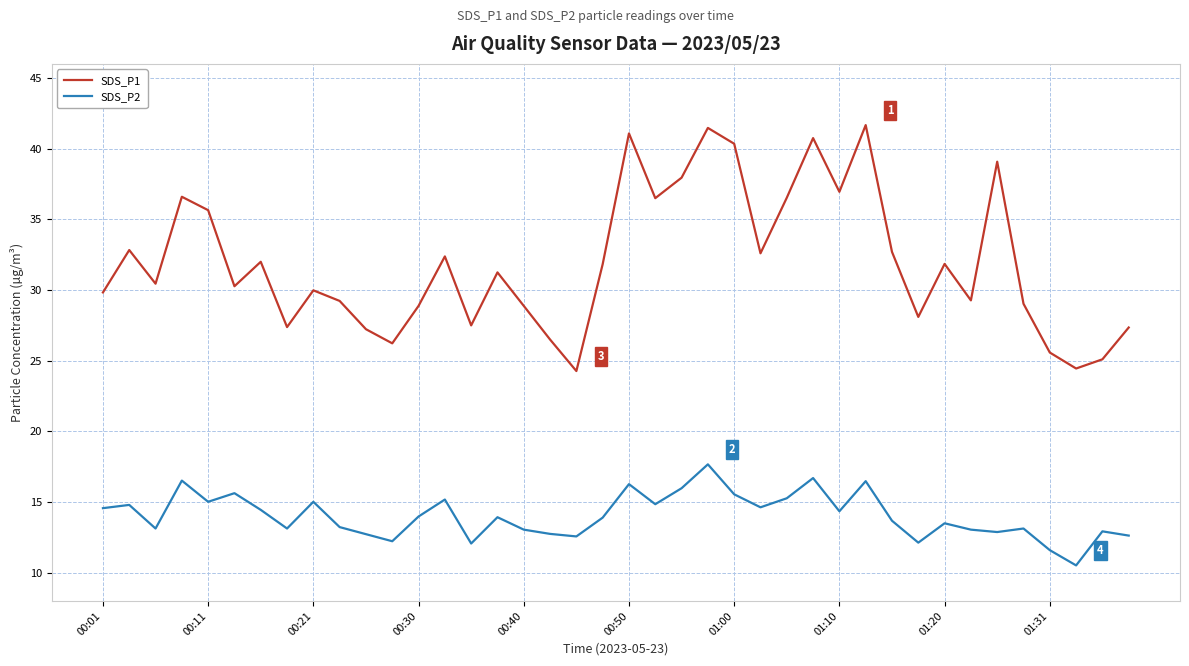

Rank the series by their maximum value, from highest to lowest.

SDS_P1, SDS_P2